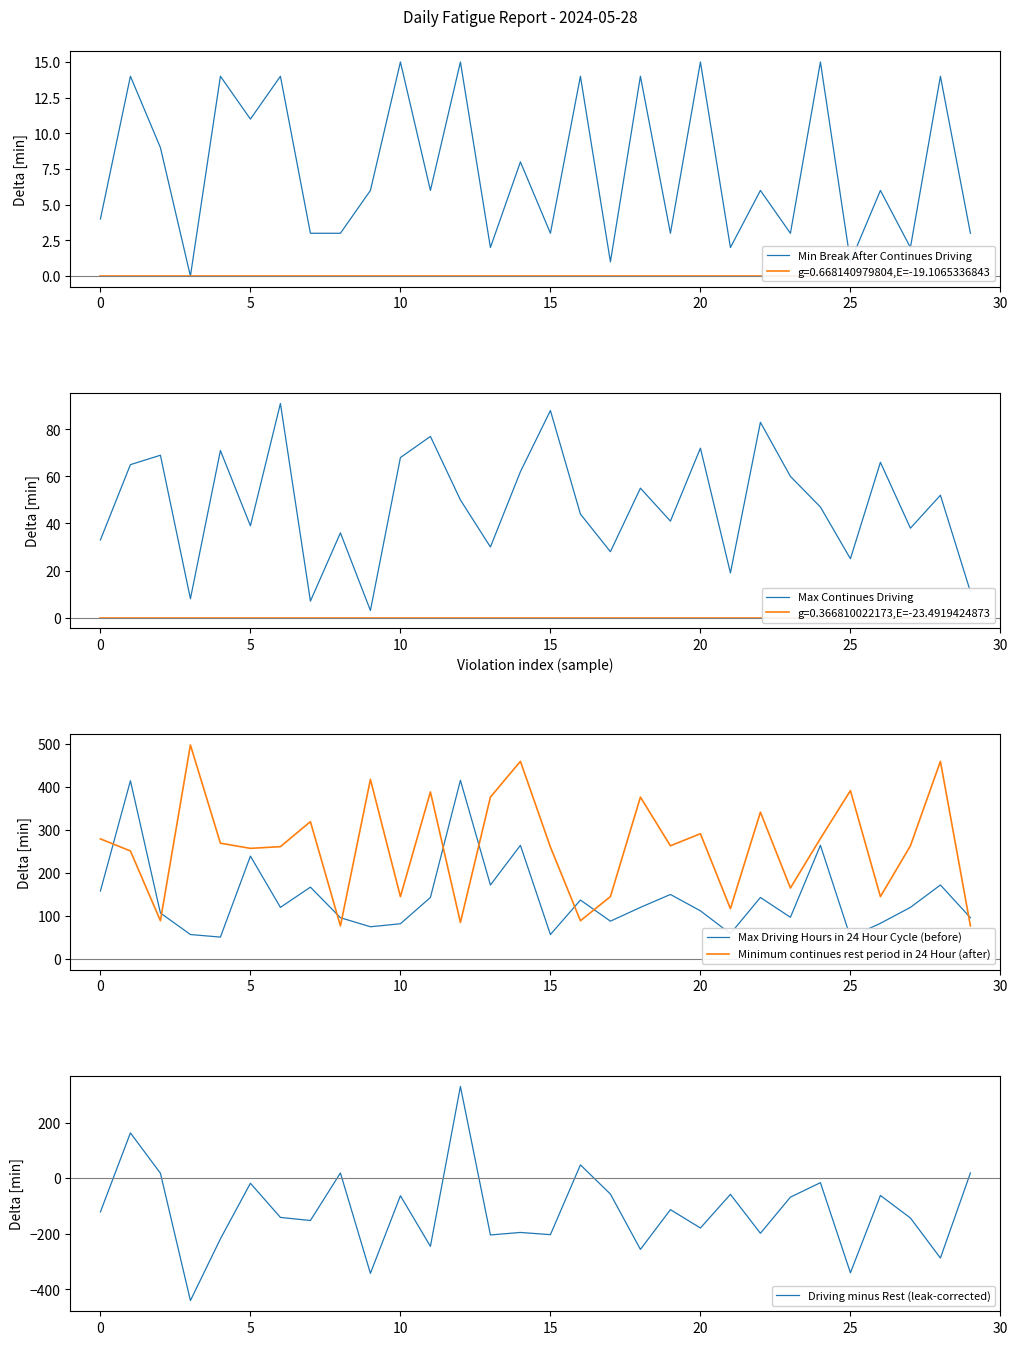

In Minimum continues rest period in 24 Hour (after), how many points are lower than both neighbors (excluding endpoints)?

10